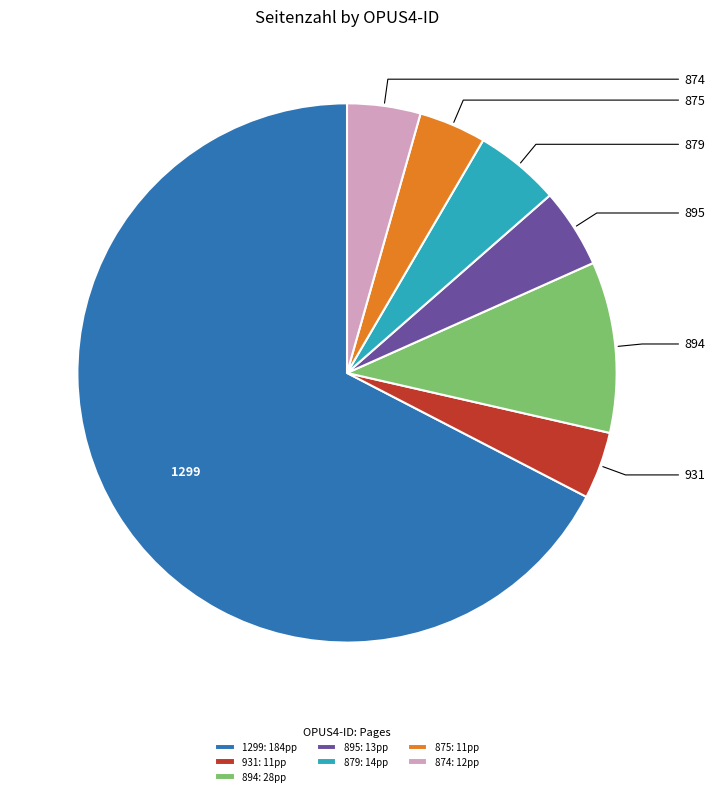

Is it true that 875 is 4% of the pie?

True